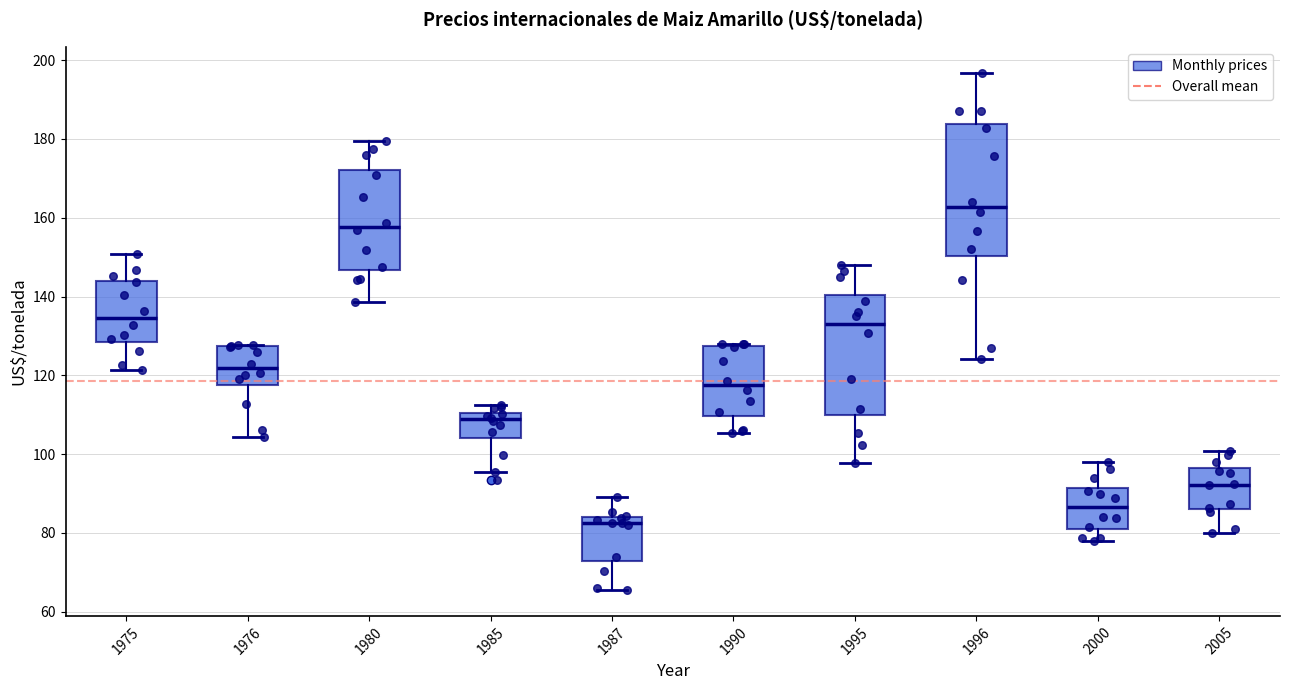

Reading left to right, read every box against the y-axis: the position of its median line, the range the box covers, and the ends of its whiskers. The values are not printed on the chart, so give them approximately, as read against the axis.

1975: median 134, box 128 to 144, whiskers 122 to 150
1976: median 122, box 118 to 128, whiskers 104 to 128
1980: median 158, box 146 to 172, whiskers 138 to 180
1985: median 108, box 104 to 110, whiskers 96 to 112
1987: median 82, box 72 to 84, whiskers 66 to 90
1990: median 118, box 110 to 128, whiskers 106 to 128
1995: median 132, box 110 to 140, whiskers 98 to 148
1996: median 162, box 150 to 184, whiskers 124 to 196
2000: median 86, box 80 to 92, whiskers 78 to 98
2005: median 92, box 86 to 96, whiskers 80 to 100